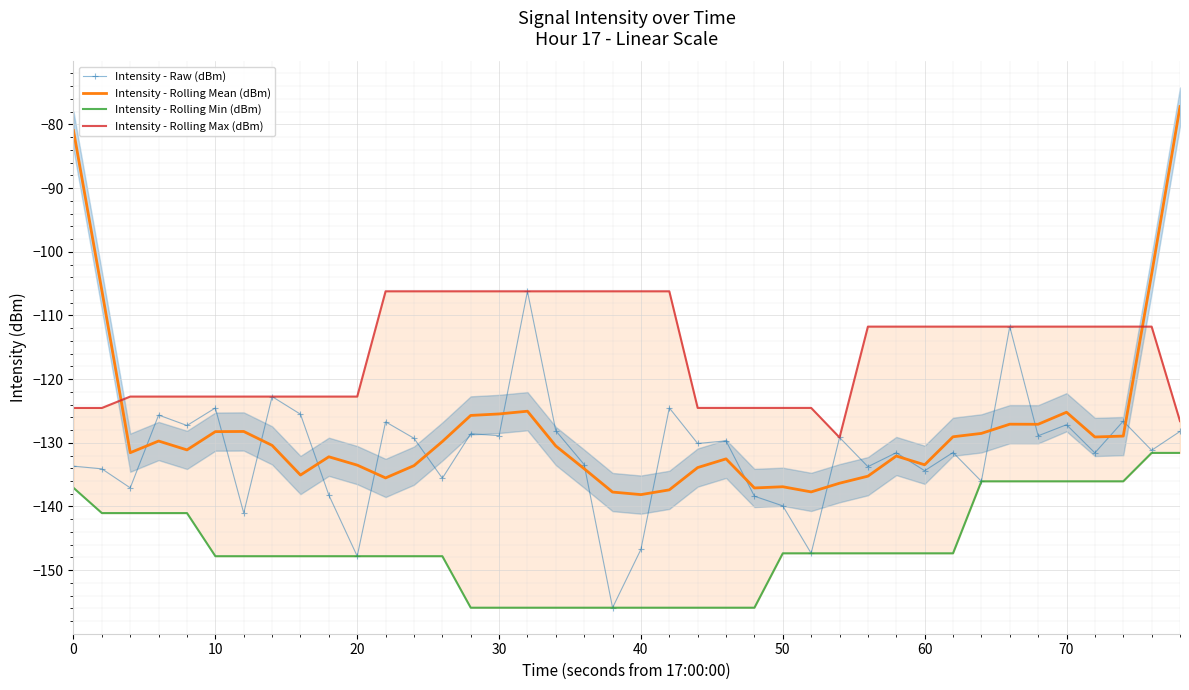

What is the minimum value for Intensity - Raw (dBm)?

-155.9